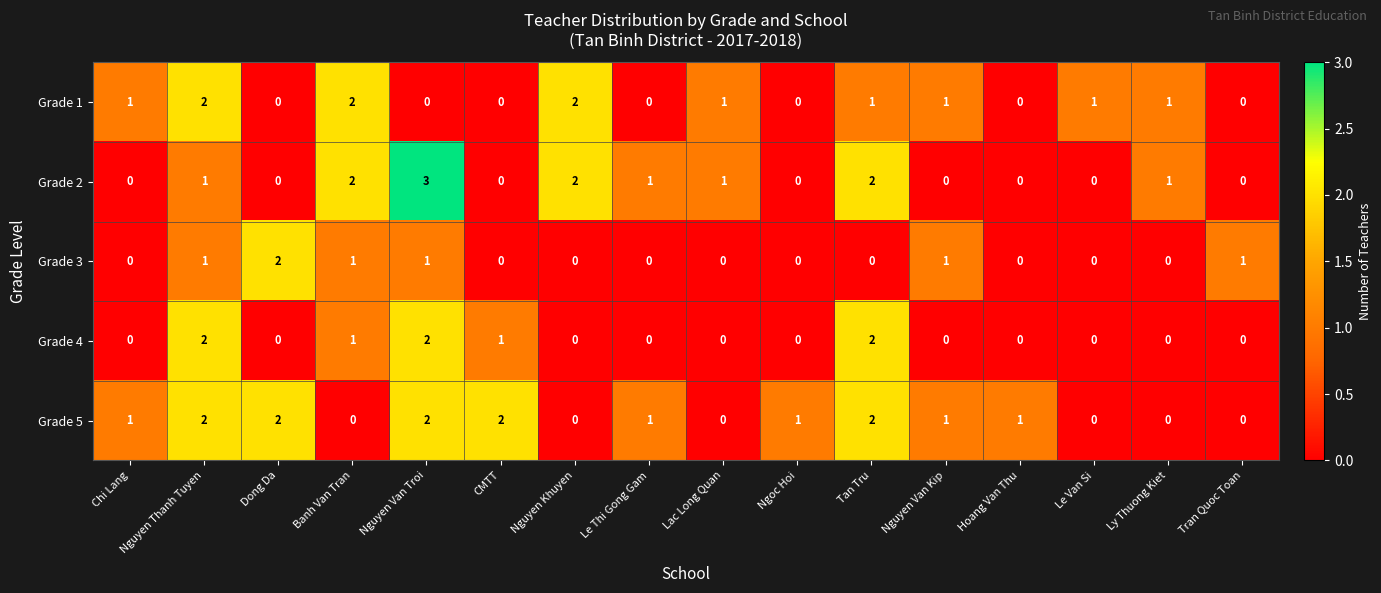

Which series has the largest total across all categories?

Grade 5